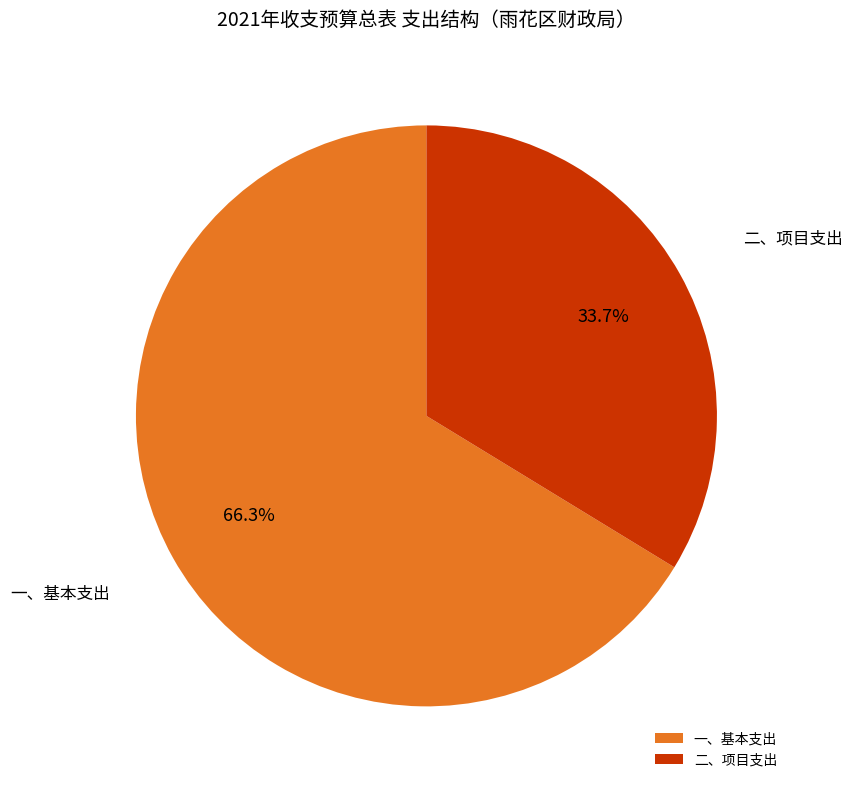

How many slices are in this pie chart?

2